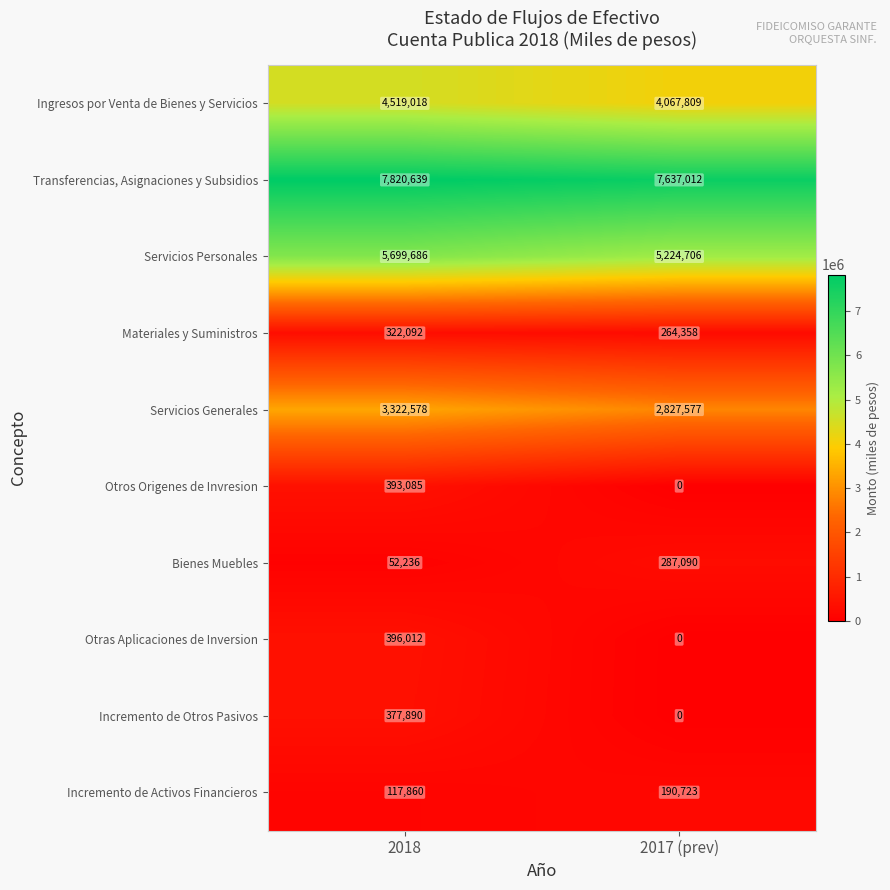

The Ingresos por Venta de Bienes y Servicios series shows 1596415 at 2017 (prev). True or false?

False